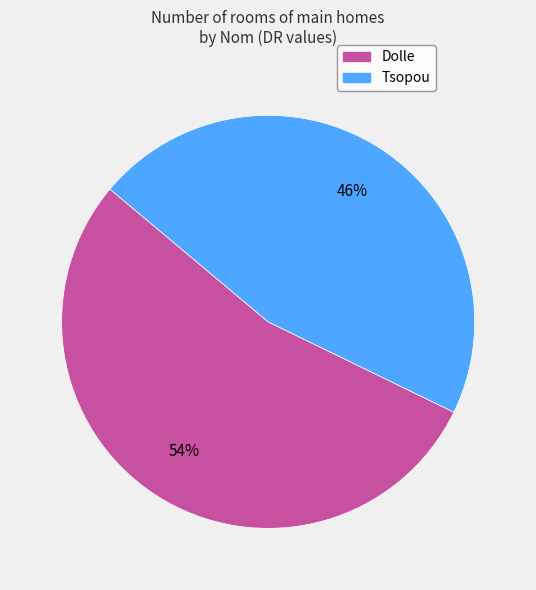

Is there any slice that represents more than half of the pie?

Yes